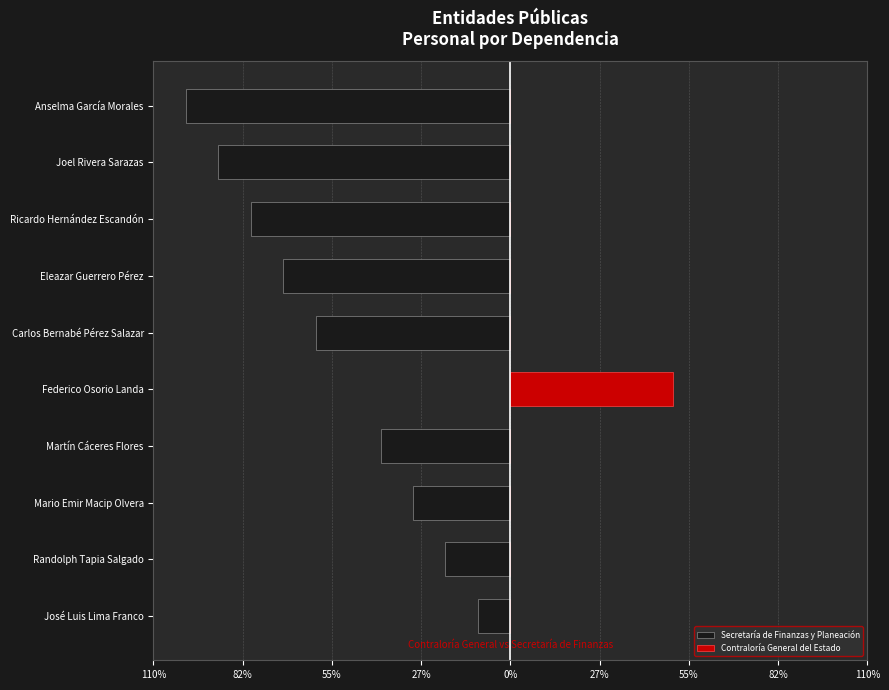

Does the chart contain stacked bars?

No